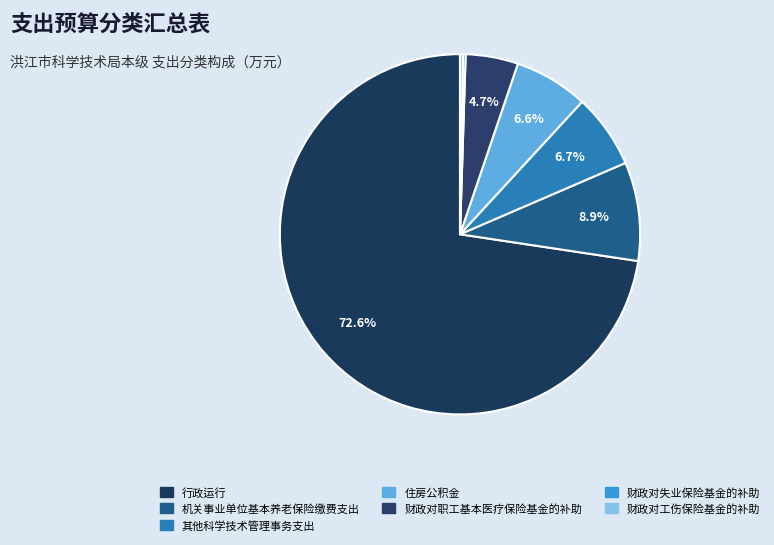

How many segments does this pie chart have?

7